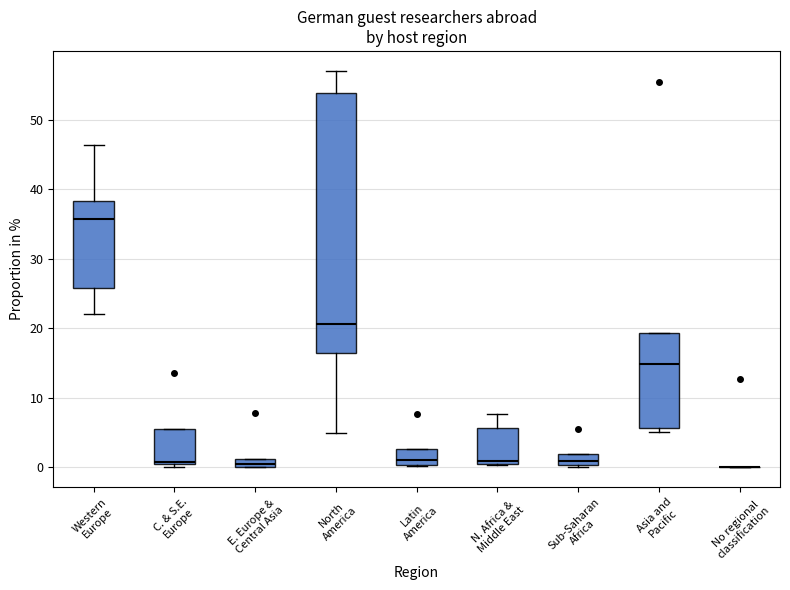

Where does the lower whisker of the box for Western Europe end on the y-axis? The values are not printed on the chart, so give them approximately, as read against the axis.

22